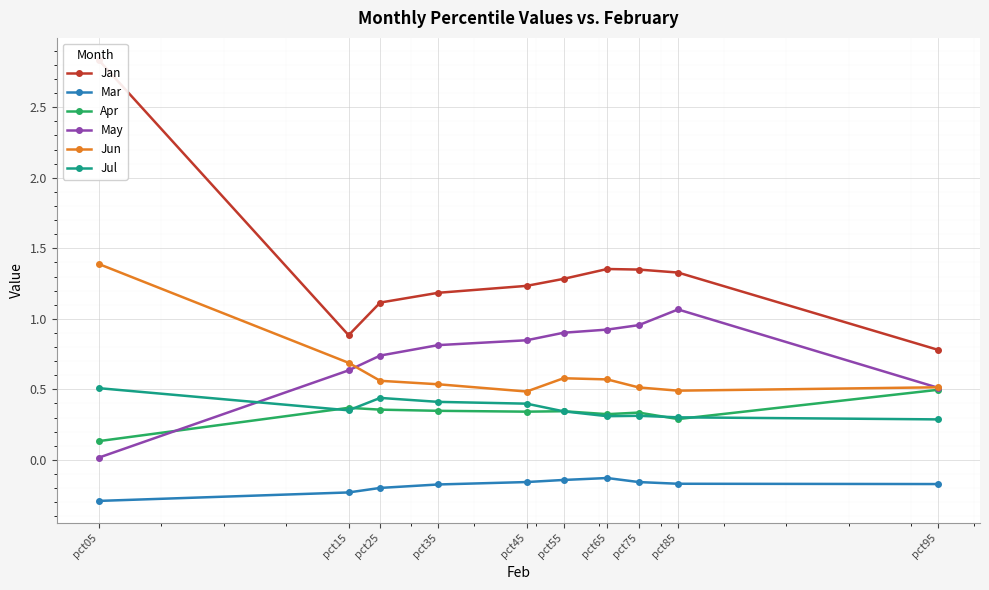

Where is Jun nearest to the value 0?

pct45